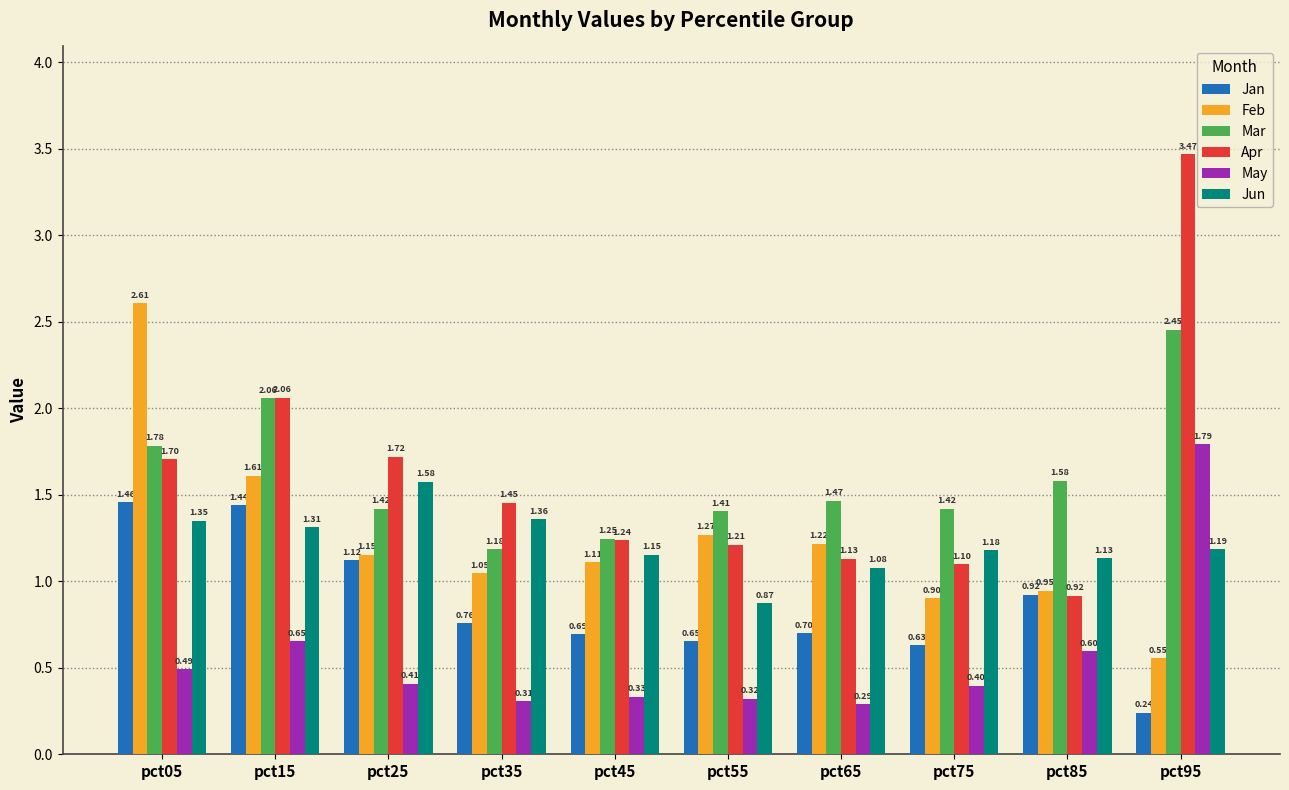

What is the total value across all series at pct65?

5.9